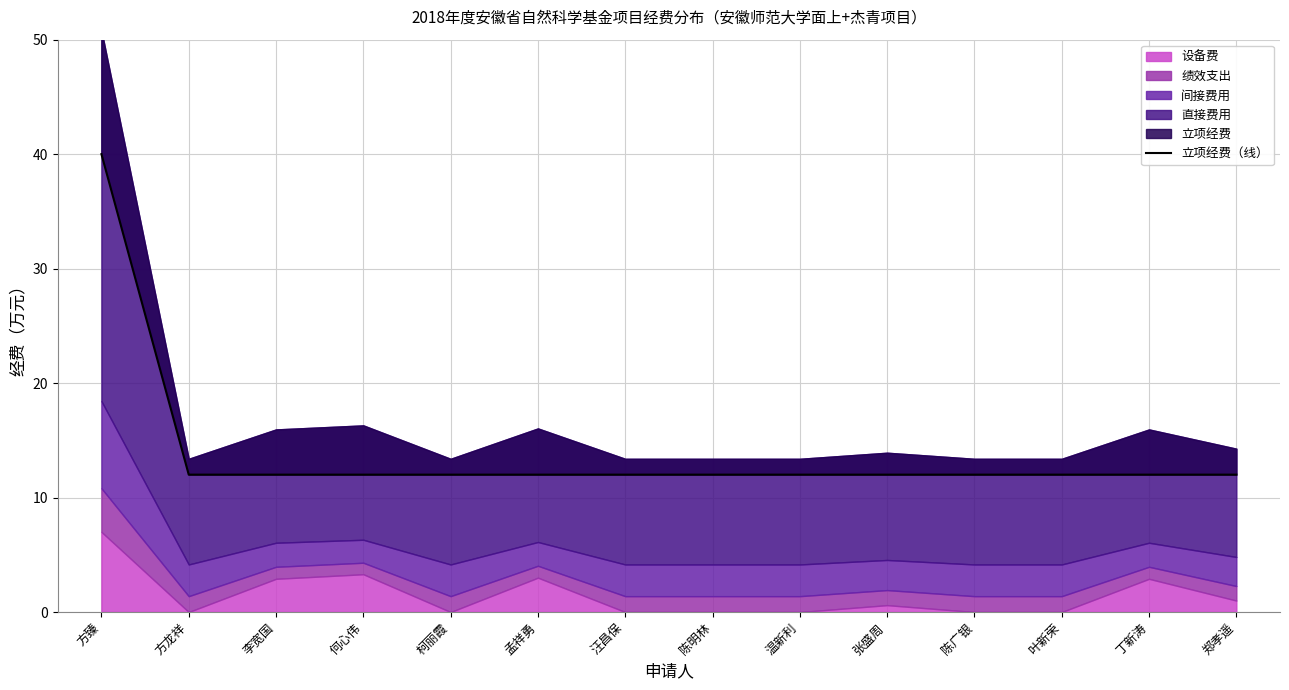

What is the minimum value shown in the chart?

12